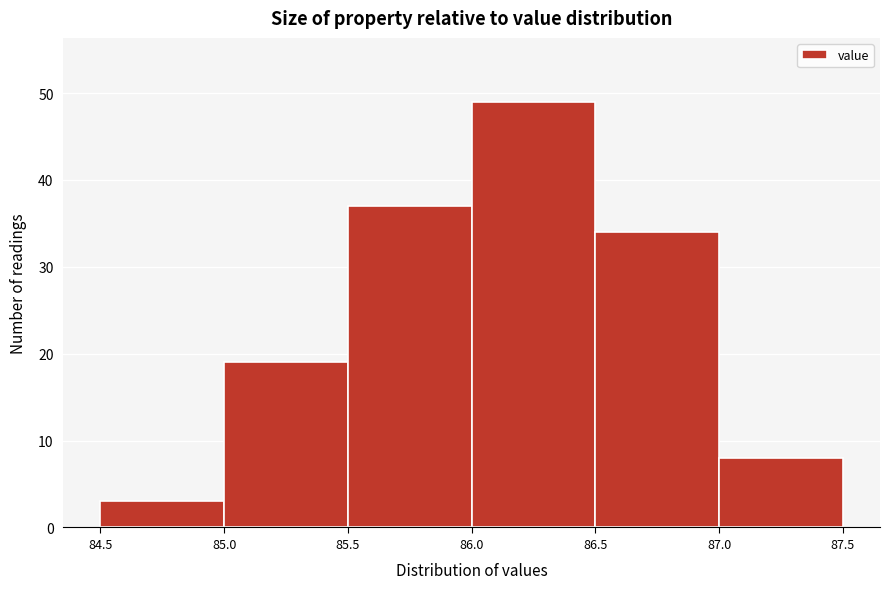

Reading left to right, transcribe this chart: for each bar, give the range it covers on the x-axis and its height. The values are not printed on the chart, so give them approximately, as read against the axis.

84.5 to 85.0: 3
85.0 to 85.5: 19
85.5 to 86.0: 37
86.0 to 86.5: 49
86.5 to 87.0: 34
87.0 to 87.5: 8